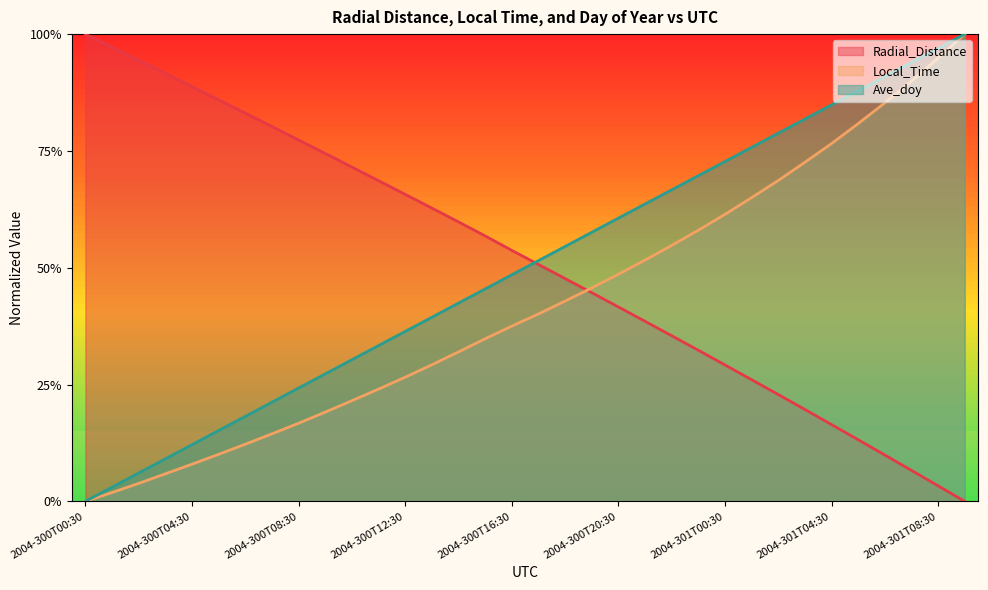

How many lines are shown in the chart?

3